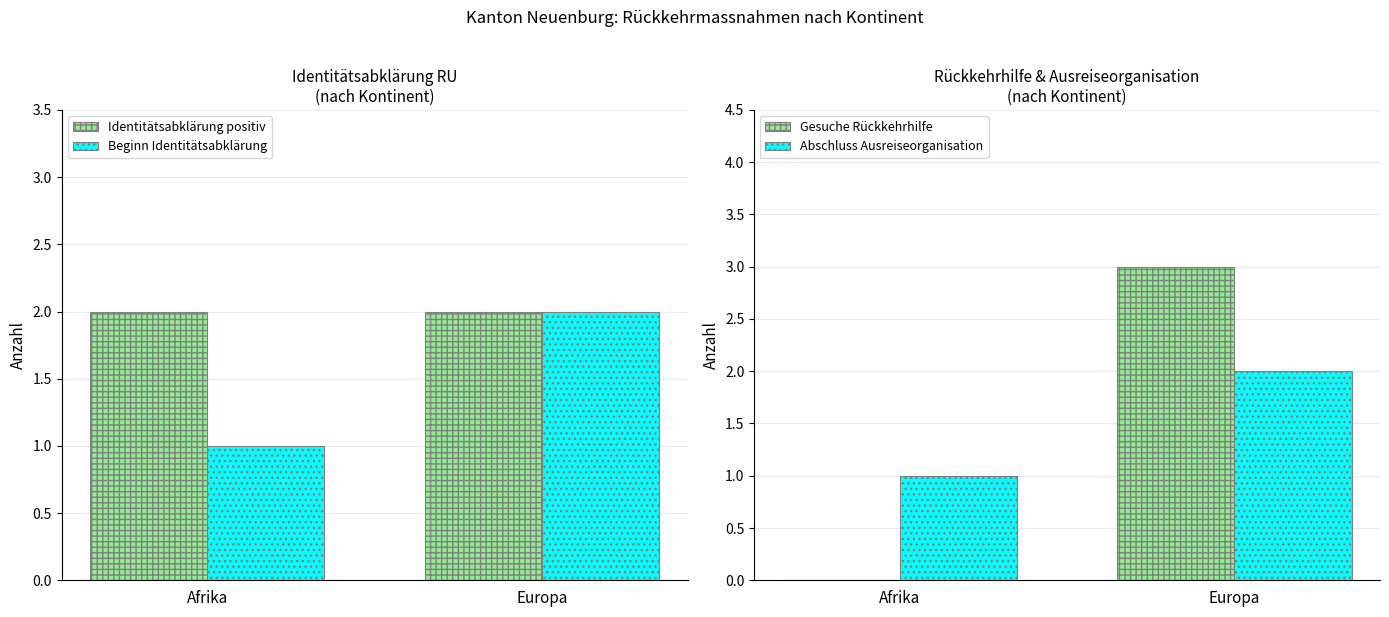

What is the sum of the Beginn Identitätsabklärung values at Europa and Afrika?

3